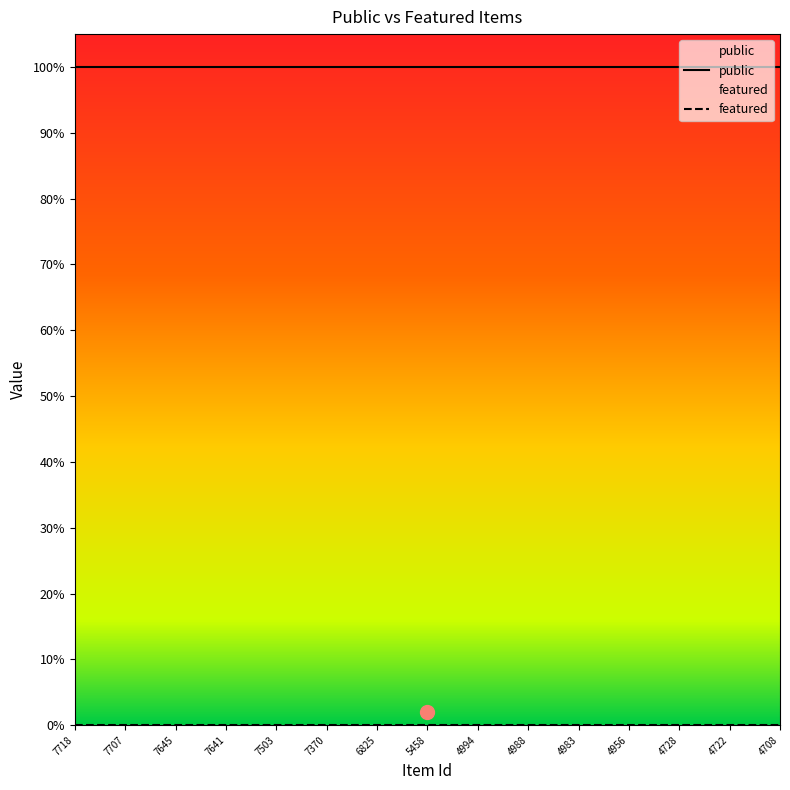

What is the maximum value for public?

1